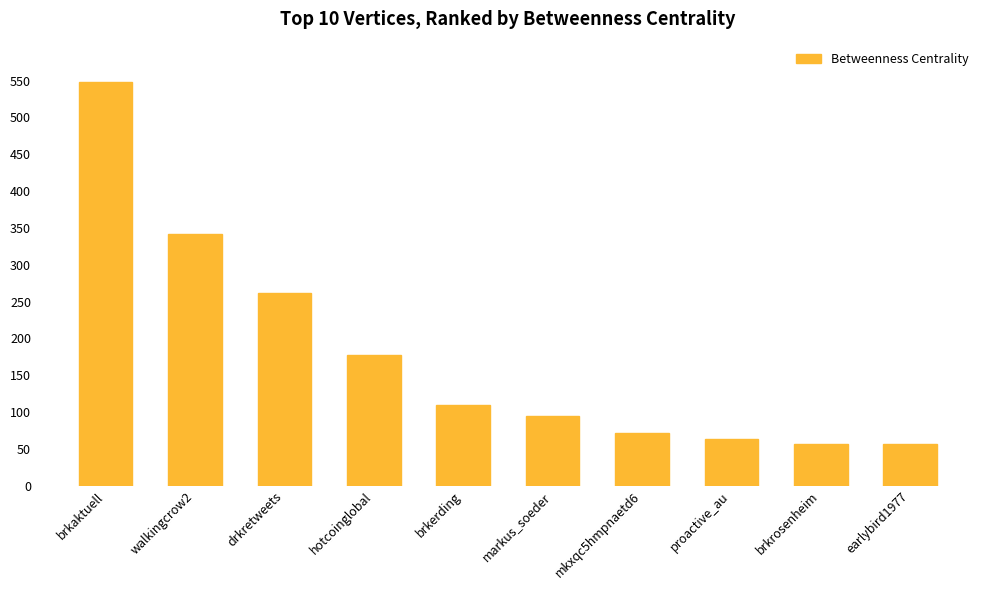

What is the approximate value at brkrosenheim?

56.0